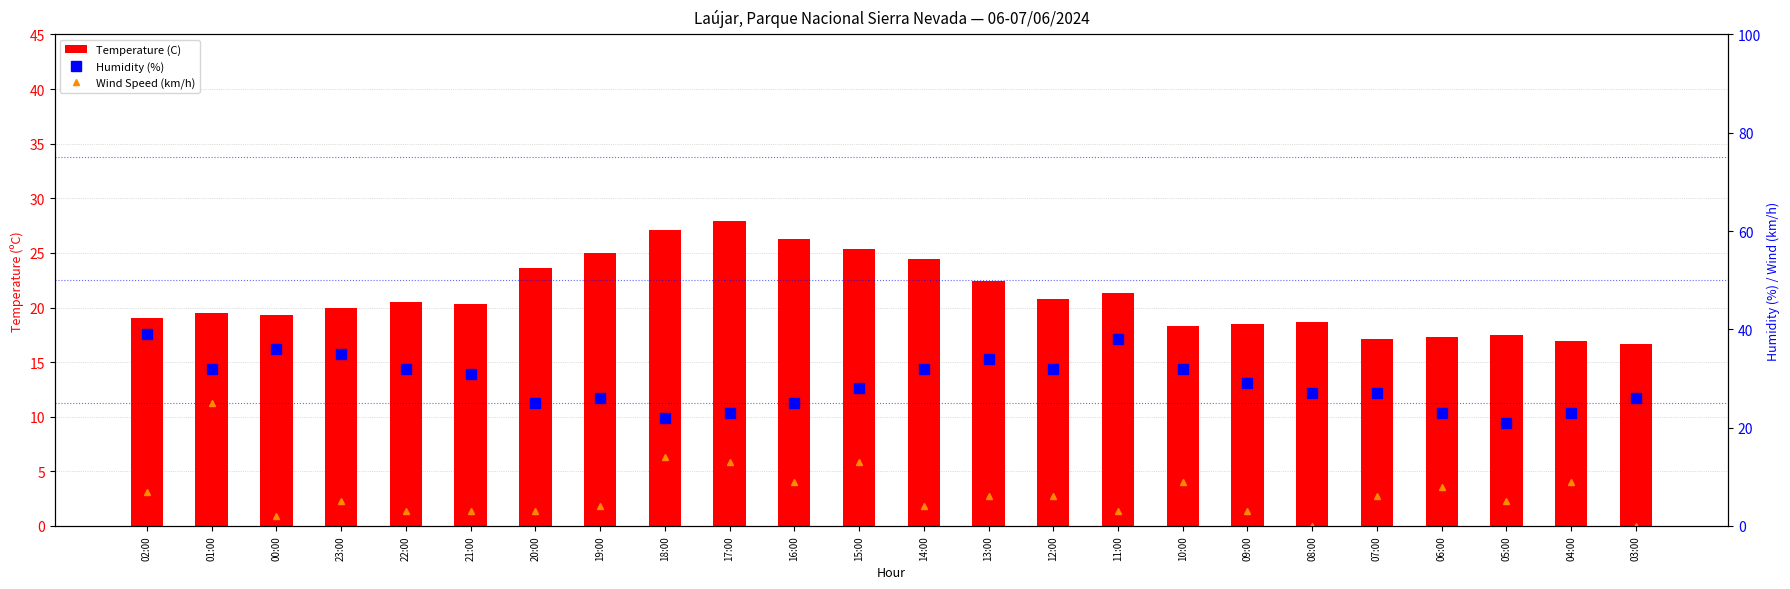

Is the value of Humidity (%) at 07:00 greater than the value of Wind Speed (km/h) at 19:00?

Yes